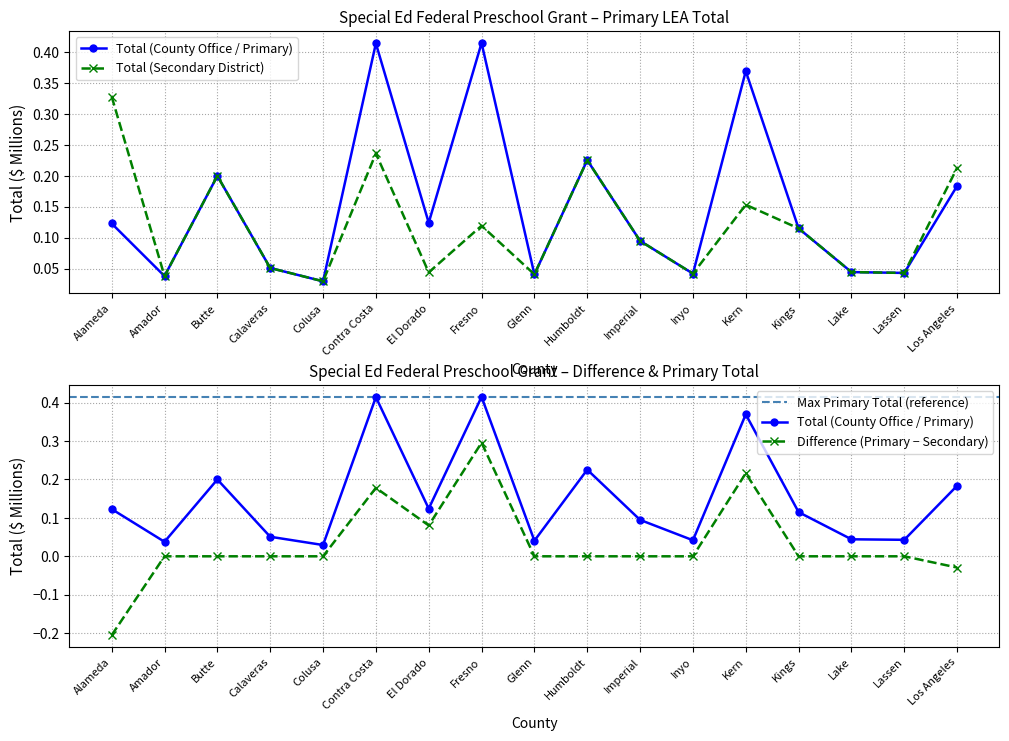

How many lines are shown in the chart?

2